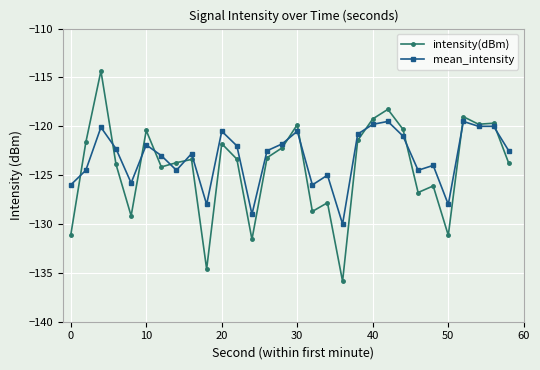

List the series in order of their peak value, lowest first.

mean_intensity, intensity(dBm)